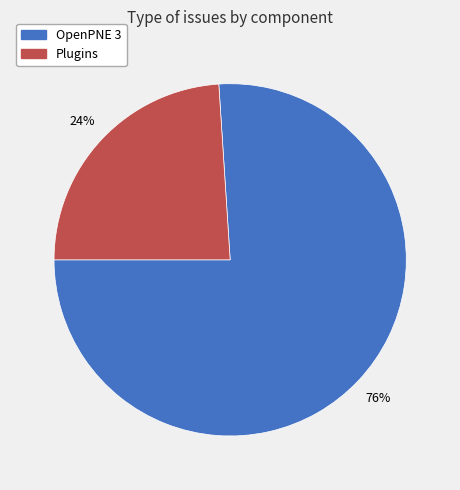

Is there a majority slice in this chart?

Yes